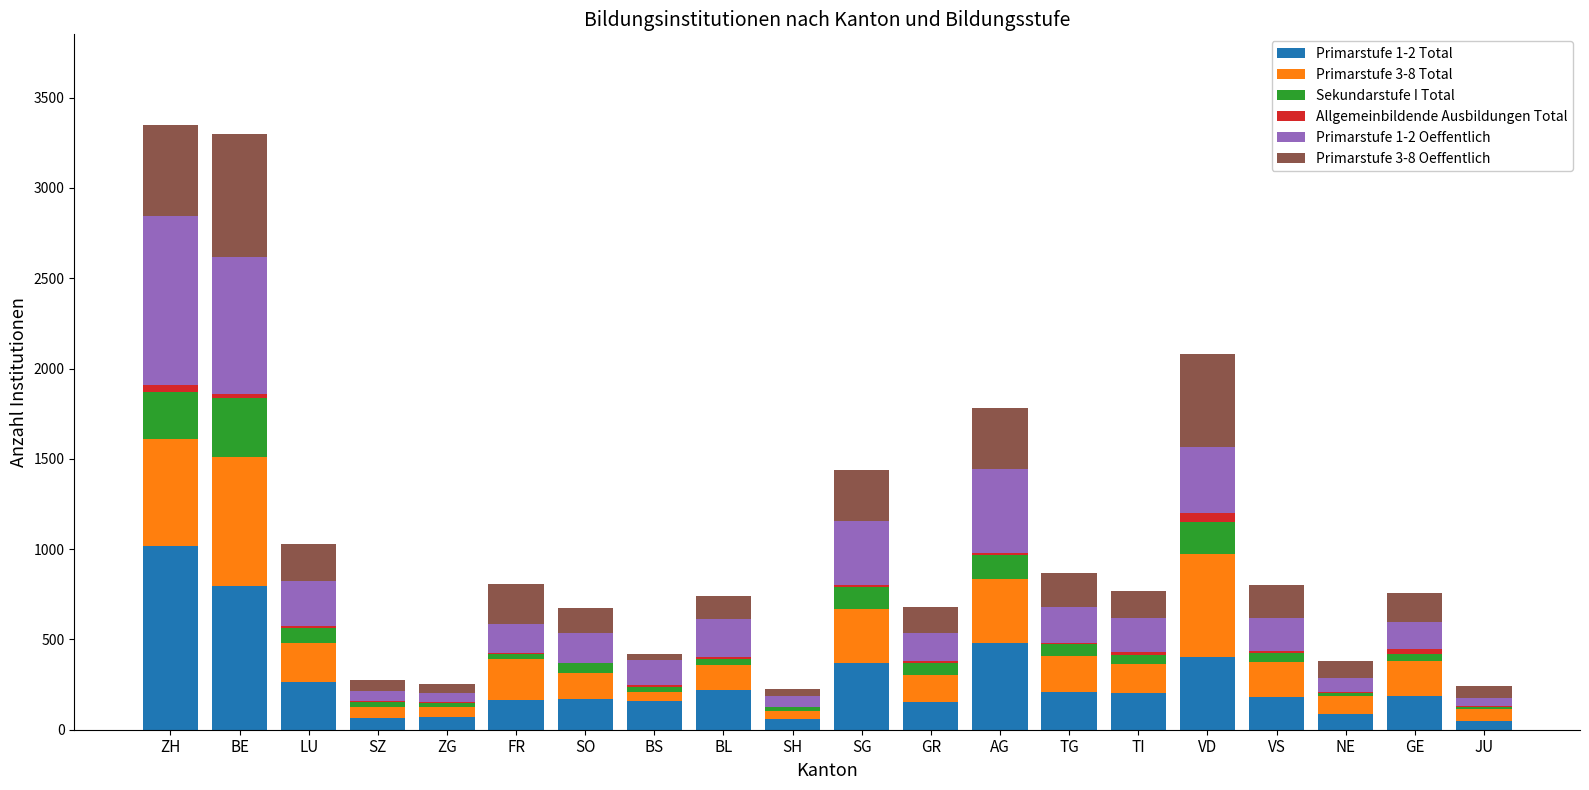

At how many categories does at least one series exceed 806?

1